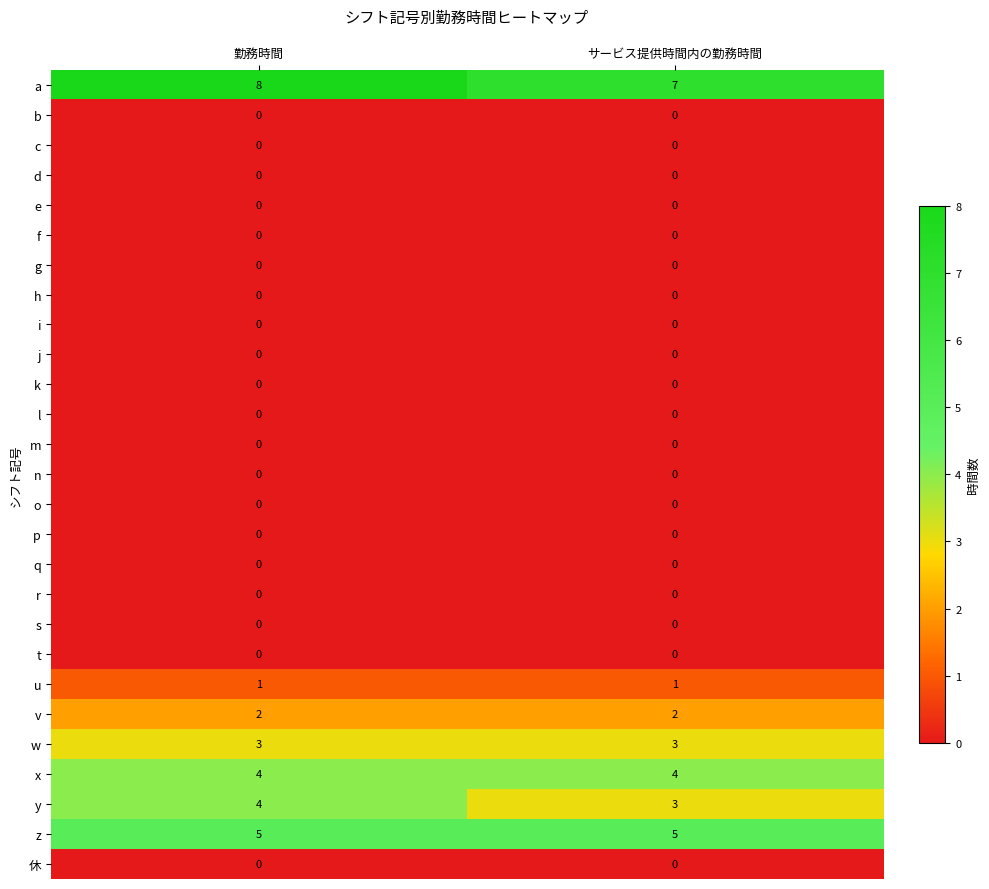

What is the maximum value shown in the chart?

8